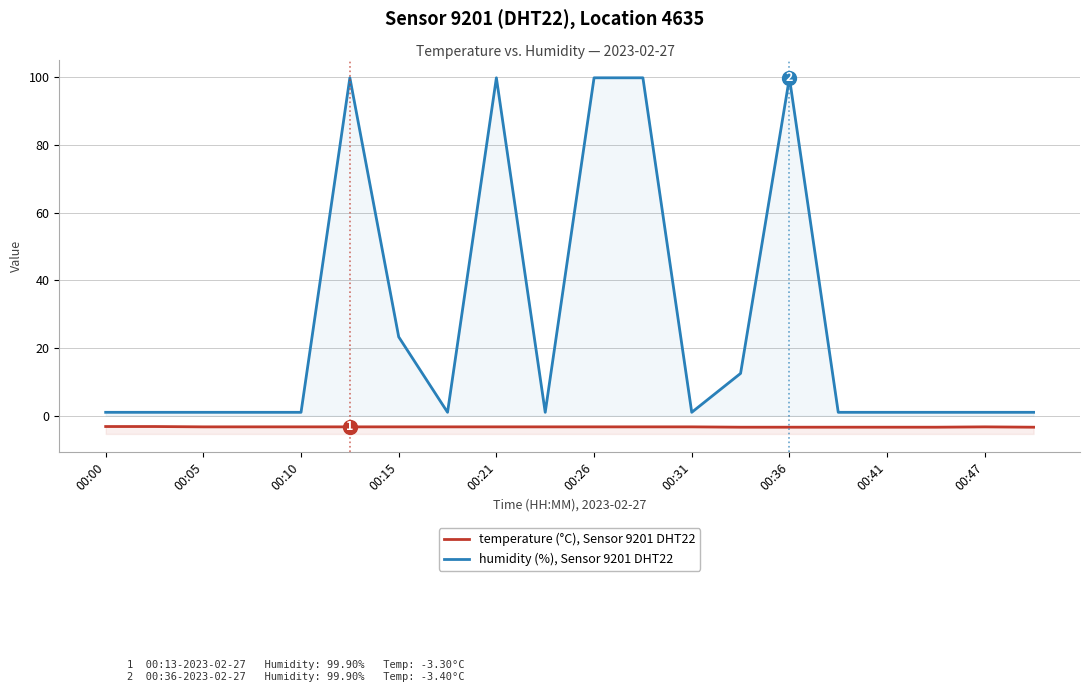

Is the value of temperature (°C), Sensor 9201 DHT22 at 00:31 greater than the value of humidity (%), Sensor 9201 DHT22 at 15?

No